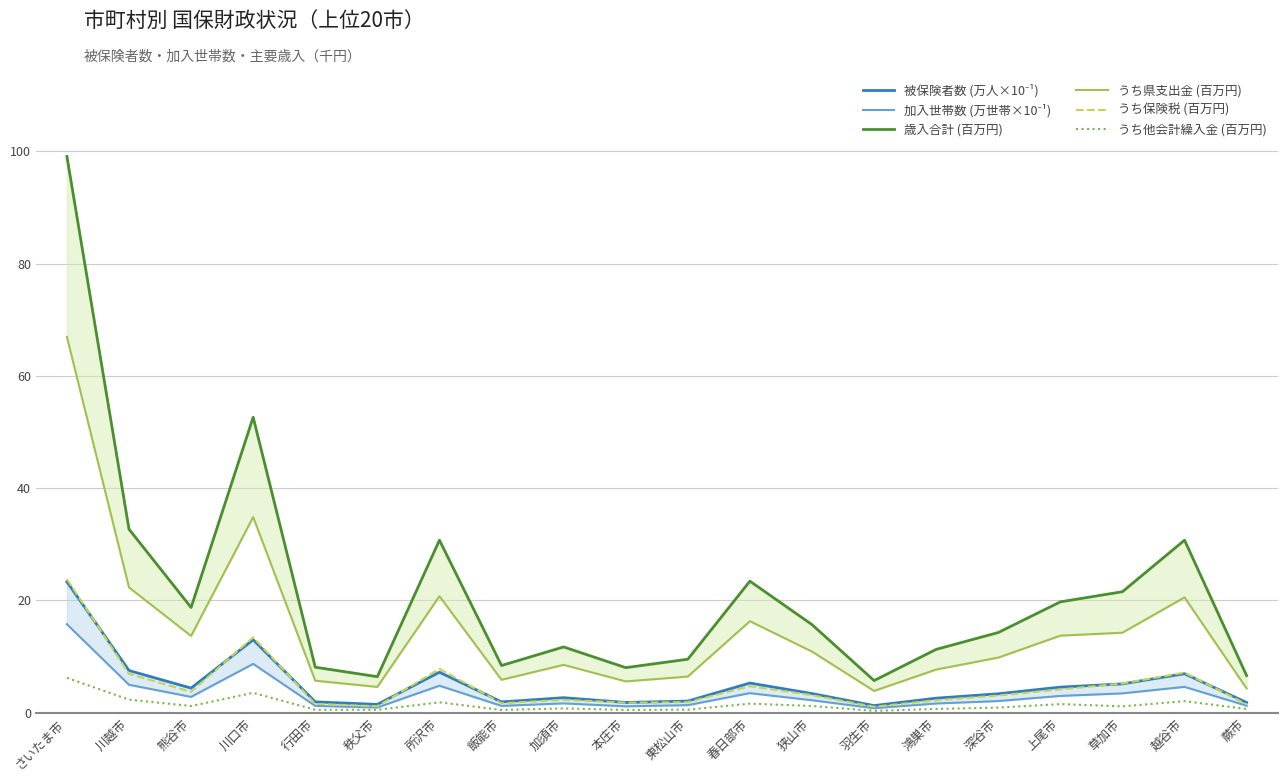

What are all the series names shown in the legend?

被保険者数 (万人×10⁻¹), 加入世帯数 (万世帯×10⁻¹), 歳入合計 (百万円), うち県支出金 (百万円), うち保険税 (百万円), うち他会計繰入金 (百万円)